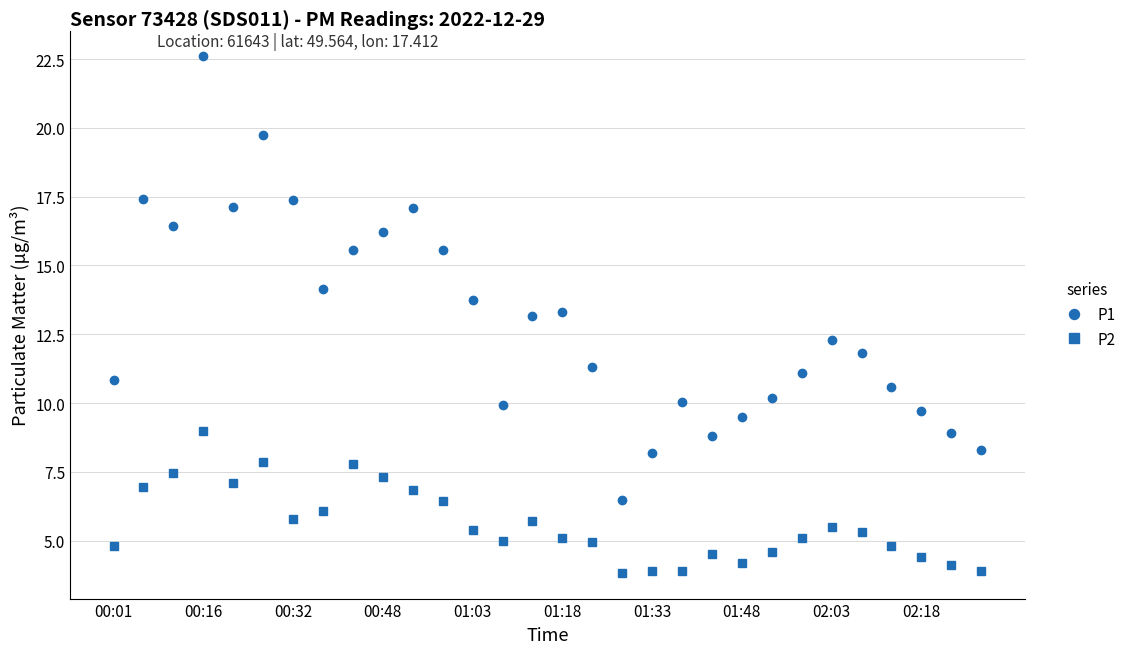

How many distinct data groups are displayed?

2